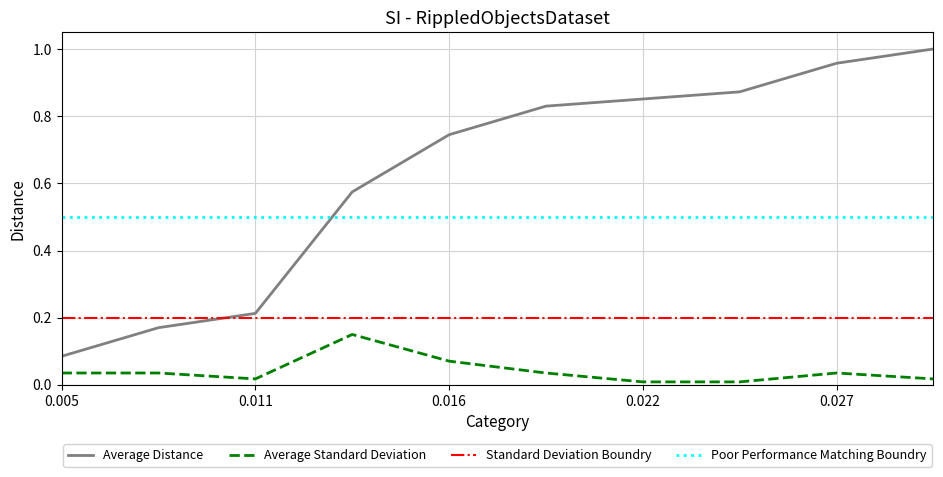

What is the maximum value for Poor Performance Matching Boundry?

0.5